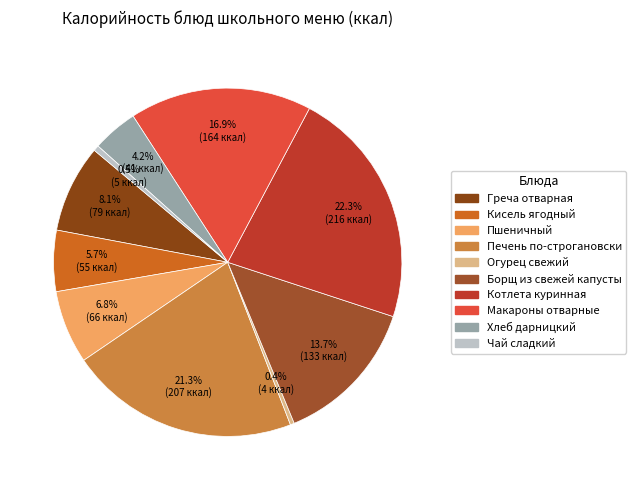

How many segments does this pie chart have?

10